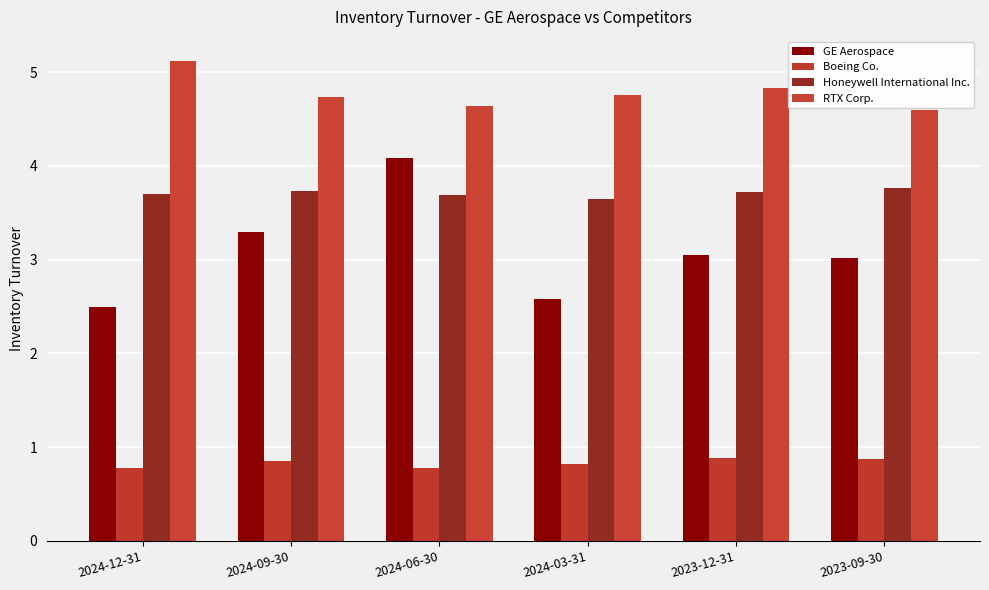

What is the average value of the Boeing Co. series?

0.8